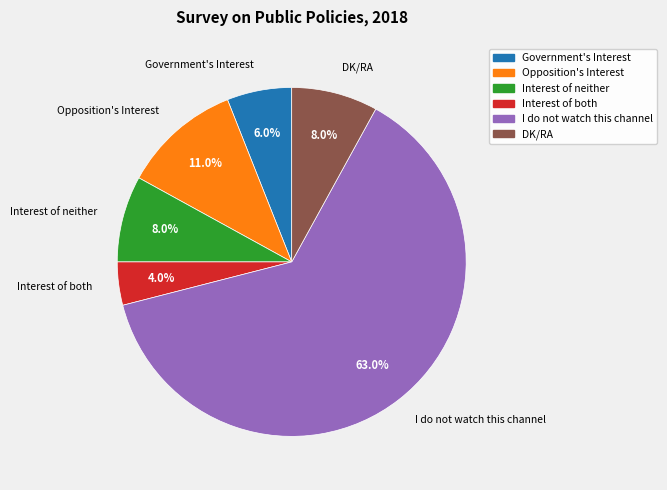

Count the number of slices in the pie.

6